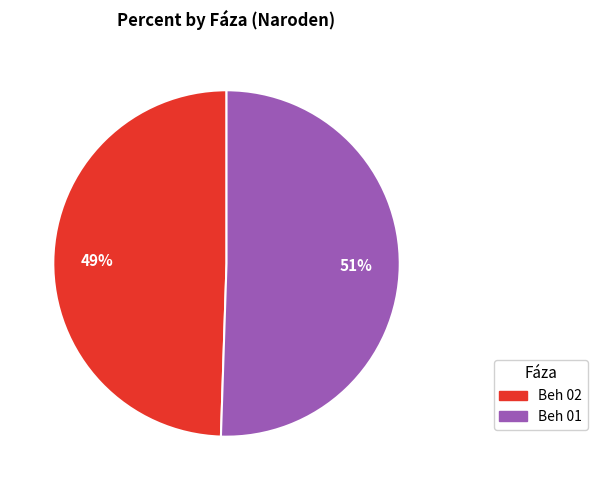

Rank the categories by value from highest to lowest.

Beh 01, Beh 02